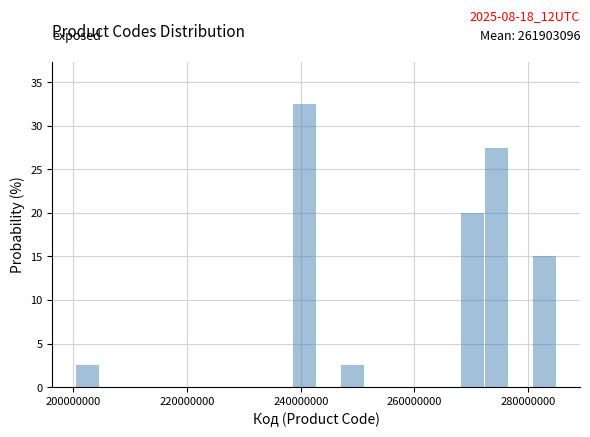

Read against the x-axis, roughly where is the centre of the tallest bar?

240000000